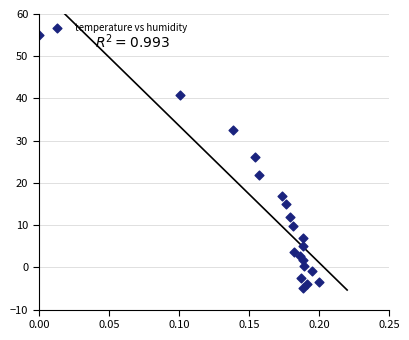

What is the range of Y values (max minus min)?

60.0